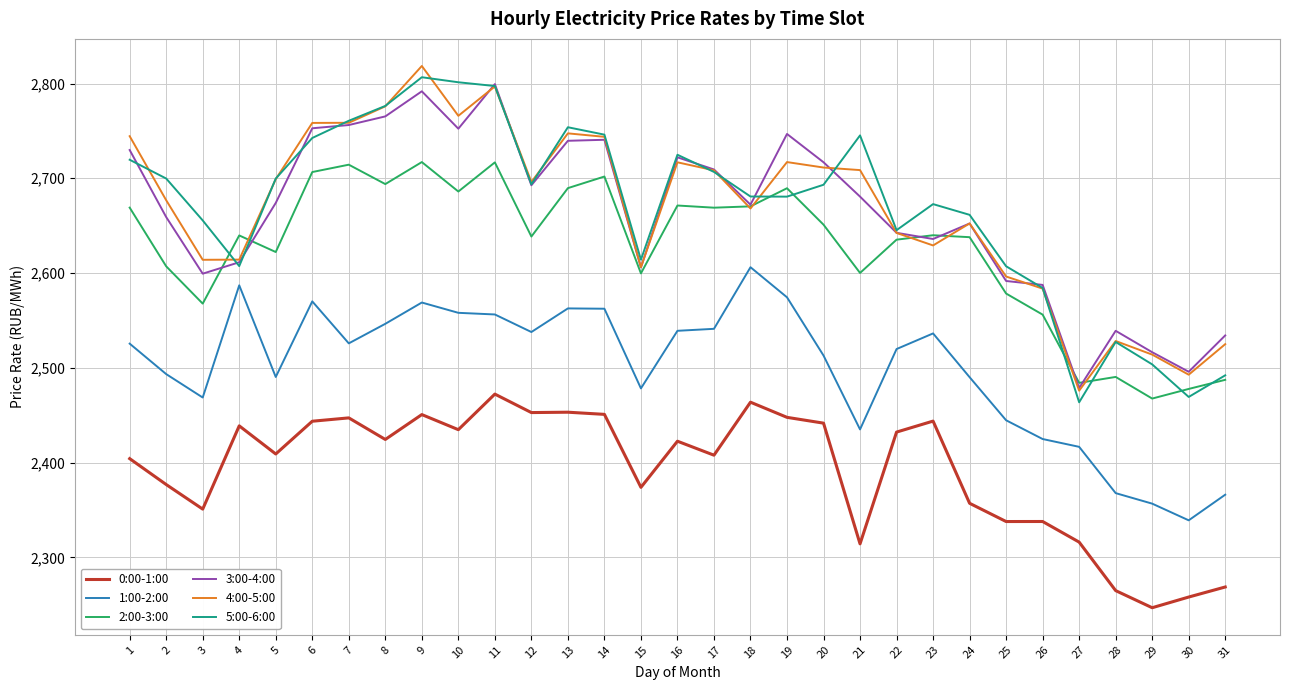

How many values in the 2:00-3:00 series are below 2639?

15